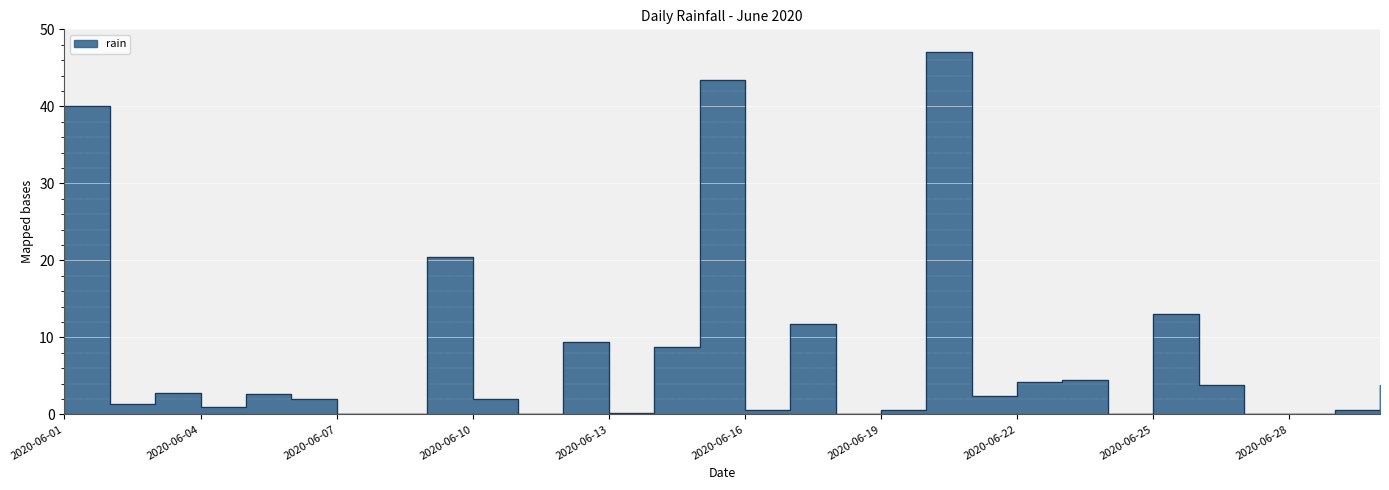

How many lines are shown in the chart?

1